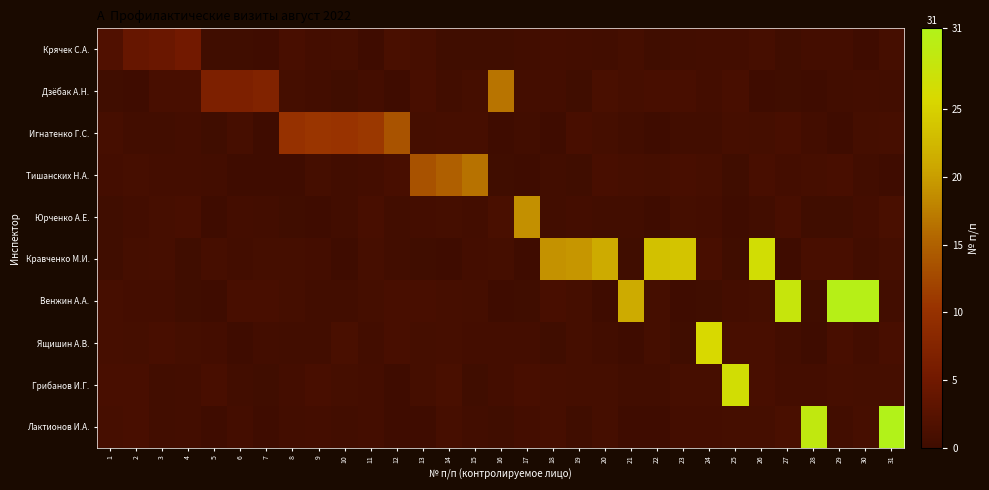

Reading left to right, list all the values displayed in this chart.

Крячек С.А.: 1=1.7	2=3.9	3=4.5	4=5.2	5=0.2	6=0.2	7=0.1	8=0.9	9=0.6	10=0.7	11=0.0	12=1.0	13=0.8	14=0.2	15=0.2	16=0.2	17=0.3	18=0.5	19=0.4	20=0.3	21=0.6	22=0.1	23=0.3	24=0.4	25=0.5	26=0.8	27=0.2	28=0.5	29=0.6	30=0.0	31=0.6
Дзёбак А.Н.: 1=0.2	2=0.1	3=0.9	4=1.0	5=6.6	6=6.6	7=7.2	8=0.7	9=0.4	10=0.1	11=0.5	12=0.0	13=0.9	14=0.3	15=0.7	16=16.6	17=0.5	18=0.5	19=0.2	20=1.0	21=0.8	22=0.9	23=0.9	24=0.6	25=0.9	26=0.1	27=0.2	28=0.0	29=0.3	30=0.4	31=0.3
Игнатенко Г.С.: 1=0.8	2=0.4	3=0.3	4=0.5	5=0.1	6=0.8	7=0.1	8=10.0	9=10.5	10=10.4	11=11.0	12=13.6	13=0.7	14=0.7	15=0.8	16=0.1	17=0.4	18=0.1	19=0.9	20=0.6	21=0.3	22=0.1	23=0.3	24=0.3	25=0.7	26=0.6	27=0.9	28=0.5	29=0.1	30=0.7	31=0.8
Тишанских Н.А.: 1=0.6	2=0.8	3=0.5	4=0.5	5=0.4	6=0.0	7=0.1	8=0.0	9=0.6	10=0.3	11=0.5	12=0.9	13=13.5	14=14.8	15=16.5	16=0.2	17=0.1	18=0.3	19=0.2	20=0.9	21=0.8	22=0.6	23=0.9	24=0.8	25=0.2	26=0.9	27=0.5	28=0.8	29=0.9	30=0.3	31=0.1
Юрченко А.Е.: 1=0.2	2=0.4	3=0.8	4=0.9	5=0.0	6=0.5	7=0.4	8=0.2	9=0.1	10=0.3	11=0.9	12=0.3	13=0.5	14=0.7	15=0.4	16=1.0	17=18.9	18=0.3	19=0.5	20=0.3	21=0.3	22=0.0	23=0.6	24=0.5	25=0.1	26=0.3	27=0.9	28=0.2	29=0.1	30=0.5	31=1.0
Кравченко М.И.: 1=0.2	2=0.7	3=0.8	4=0.2	5=0.7	6=0.4	7=0.6	8=0.6	9=0.5	10=0.1	11=0.8	12=0.3	13=0.2	14=0.0	15=0.6	16=0.7	17=0.0	18=19.0	19=19.5	20=21.3	21=0.2	22=23.4	23=23.8	24=0.9	25=0.1	26=26.7	27=0.1	28=0.9	29=0.9	30=0.3	31=0.7
Венжин А.А.: 1=0.8	2=0.6	3=0.5	4=0.2	5=0.1	6=0.9	7=0.9	8=0.6	9=0.3	10=0.3	11=0.7	12=0.9	13=0.9	14=0.8	15=0.6	16=0.1	17=0.2	18=0.9	19=0.6	20=0.0	21=21.2	22=0.7	23=0.0	24=0.2	25=0.5	26=0.7	27=28.3	28=0.2	29=30.4	30=30.5	31=0.3
Ящишин А.В.: 1=0.7	2=0.6	3=0.8	4=0.7	5=0.6	6=0.1	7=0.4	8=0.3	9=0.2	10=1.0	11=0.4	12=0.9	13=0.6	14=0.8	15=0.5	16=0.6	17=0.5	18=0.2	19=0.7	20=0.3	21=0.0	22=0.6	23=0.2	24=25.9	25=1.0	26=0.9	27=0.4	28=0.0	29=0.9	30=0.4	31=1.0
Грибанов И.Г.: 1=1.0	2=0.9	3=0.3	4=0.4	5=0.9	6=0.3	7=0.2	8=0.6	9=0.9	10=0.7	11=0.6	12=0.1	13=0.6	14=1.0	15=0.1	16=0.5	17=0.9	18=0.7	19=0.7	20=0.7	21=0.4	22=0.3	23=0.8	24=0.8	25=26.7	26=0.9	27=0.5	28=0.5	29=0.8	30=0.6	31=0.7
Лактионов И.А.: 1=0.8	2=0.9	3=0.3	4=0.4	5=0.1	6=0.6	7=0.0	8=0.5	9=0.5	10=0.3	11=0.6	12=0.0	13=0.0	14=0.8	15=0.4	16=0.1	17=0.5	18=0.8	19=0.2	20=0.6	21=0.1	22=0.1	23=0.5	24=0.5	25=0.6	26=0.7	27=1.0	28=29.0	29=0.3	30=0.8	31=31.5